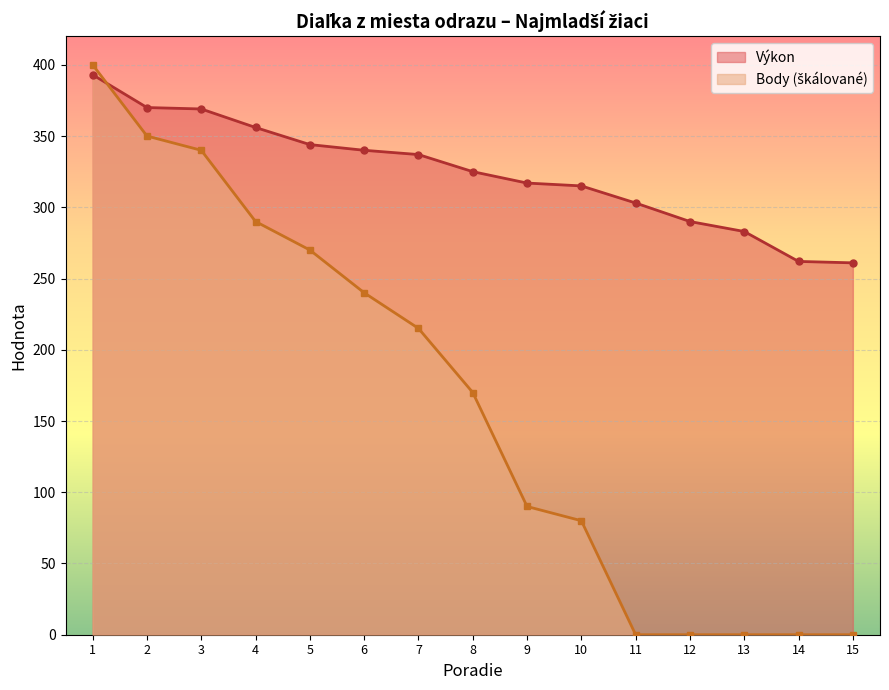

How many series are shown in this chart?

2